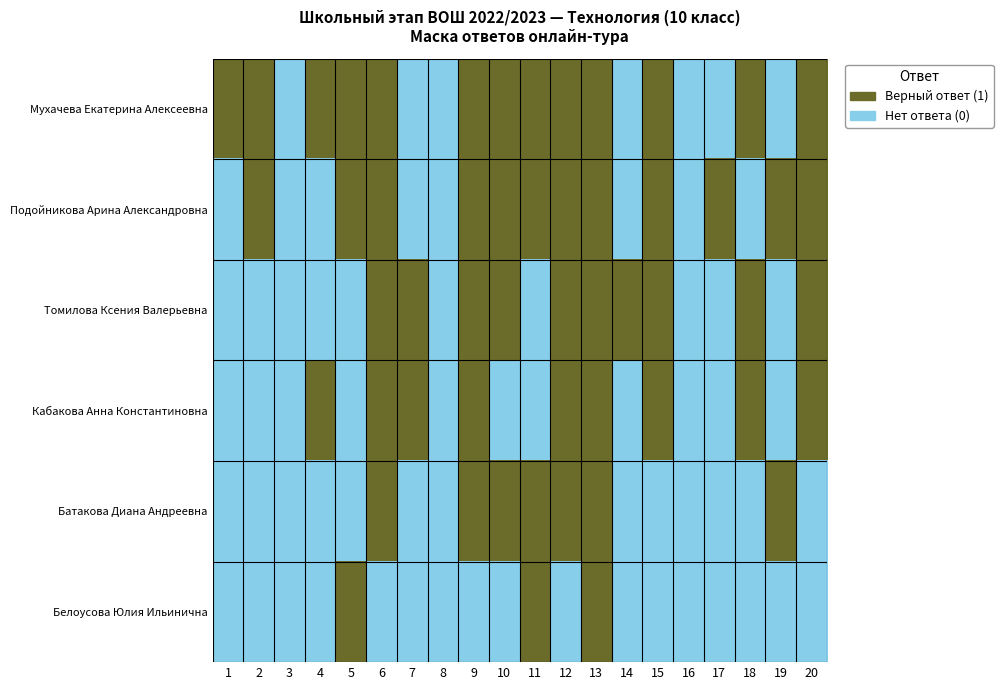

At which category is the sum across all series the highest?

13